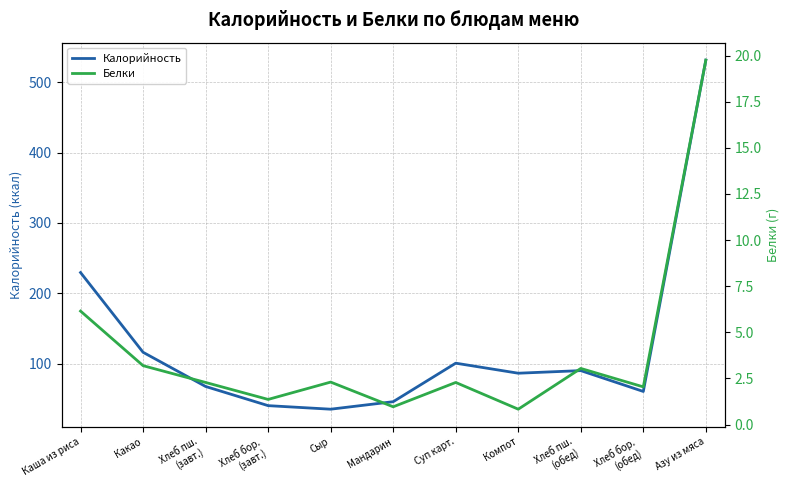

List the series in order of their overall mean, lowest first.

Белки, Калорийность